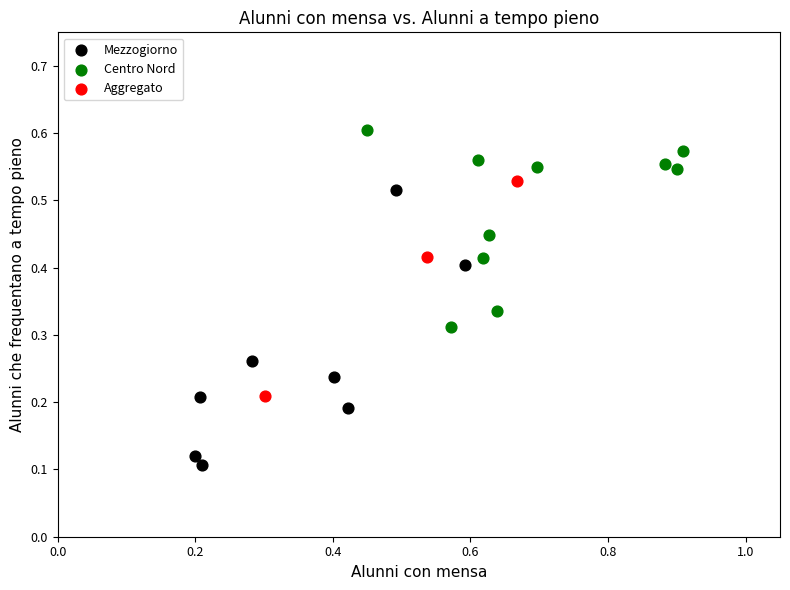

Which series contains the highest Y value?

Centro Nord